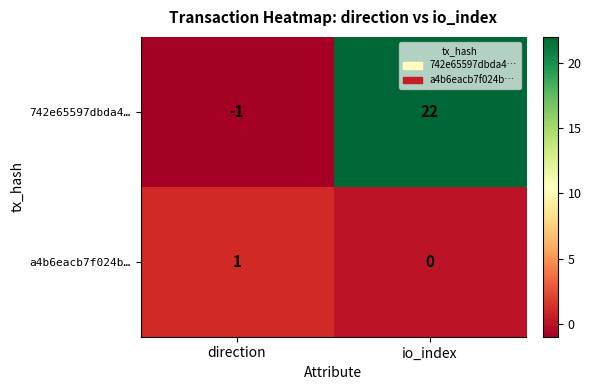

The 742e65597dbda4… series shows 37 at io_index. True or false?

False